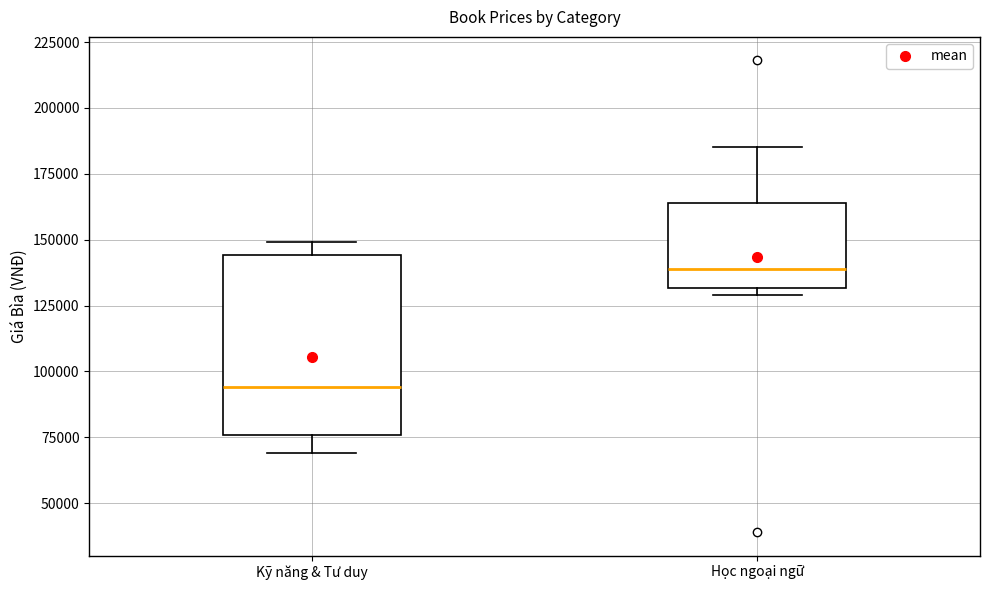

Comparing the boxes themselves (not the whiskers), which one is the tallest?

Kỹ năng & Tư duy